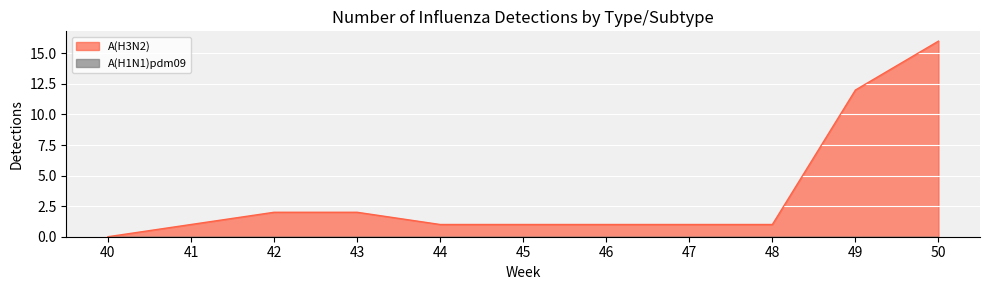

Which has a higher value, 44 or 41?

44